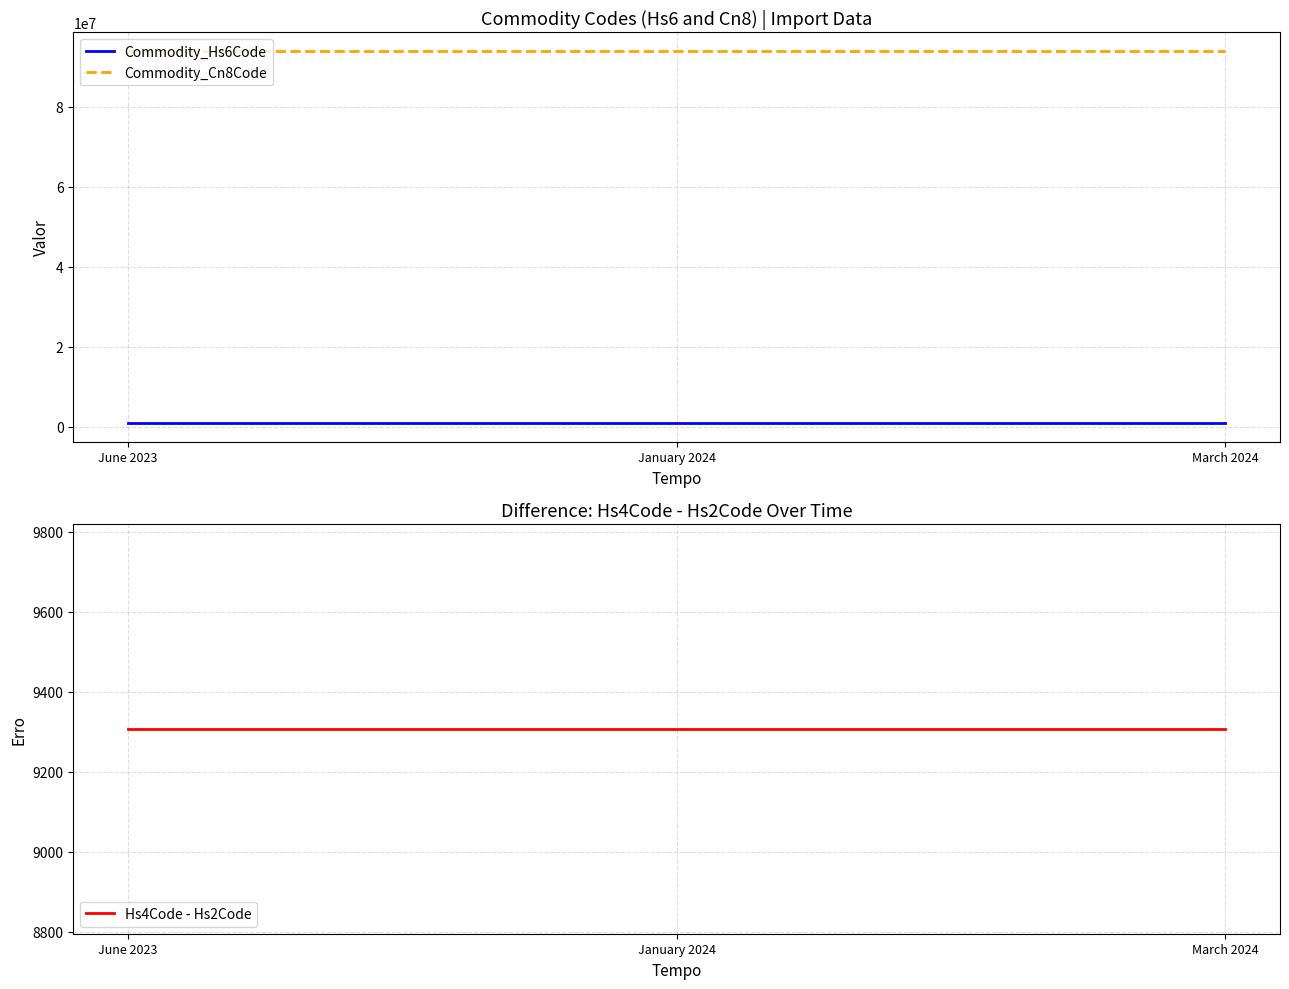

True or false: Commodity_Cn8Code has a value of 27672573 at January 2024.

False